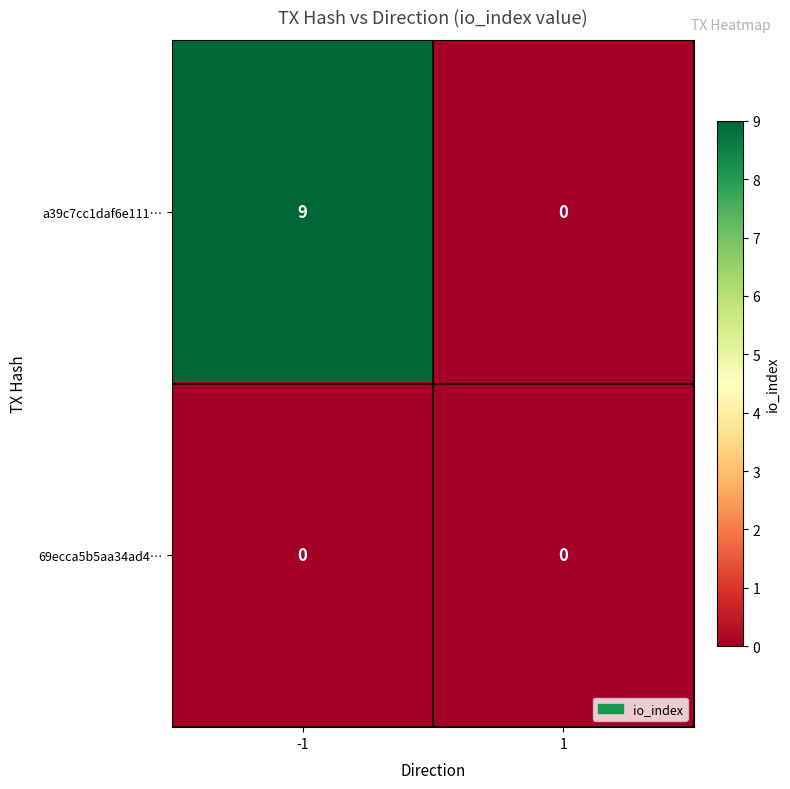

Reading right to left, what are all the values shown in this chart?

a39c7cc1daf6e111…: 1=0	-1=9
69ecca5b5aa34ad4…: 1=0	-1=0